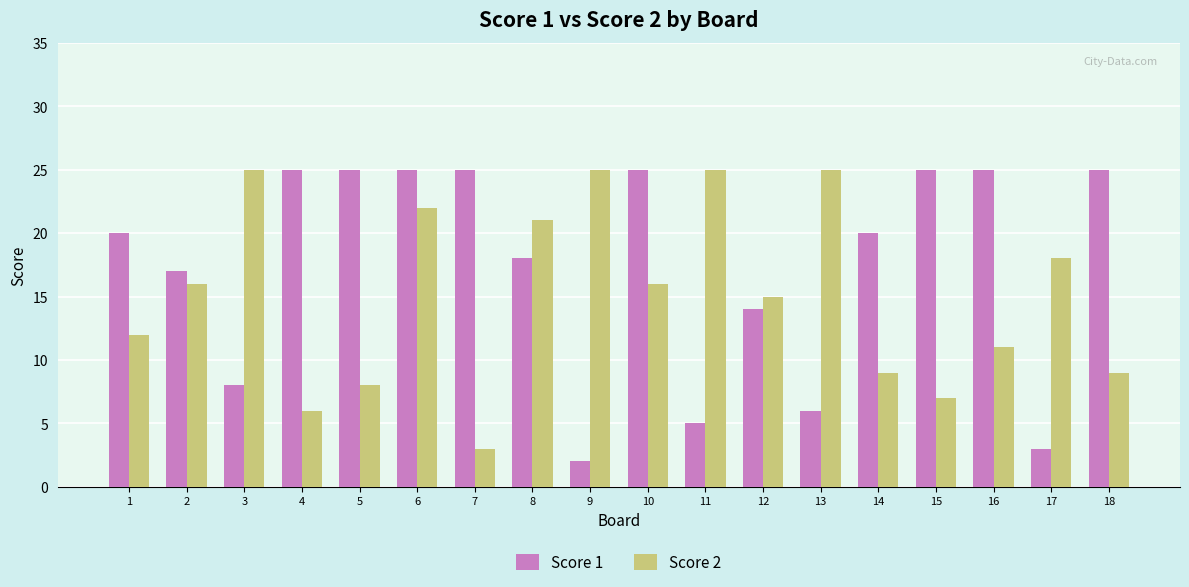

Is it true that Score 1 equals 18 at 8?

True